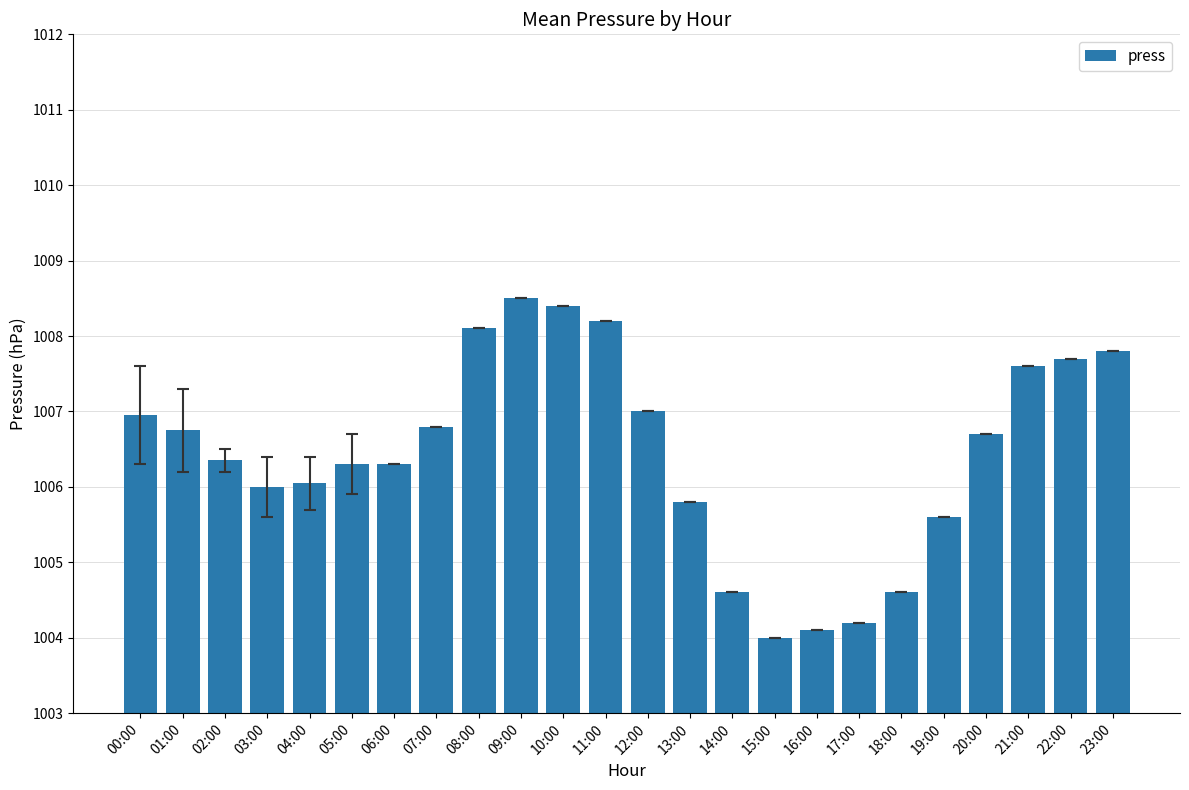

What is the ratio of the value at 08:00 to the value at 13:00?

1.0